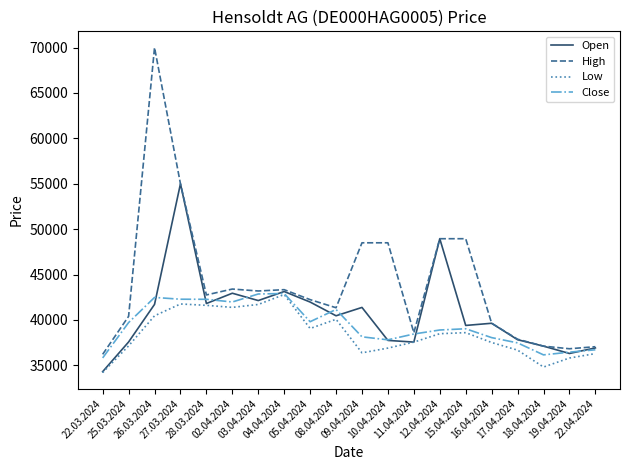

What is the average value of the High series?

43996